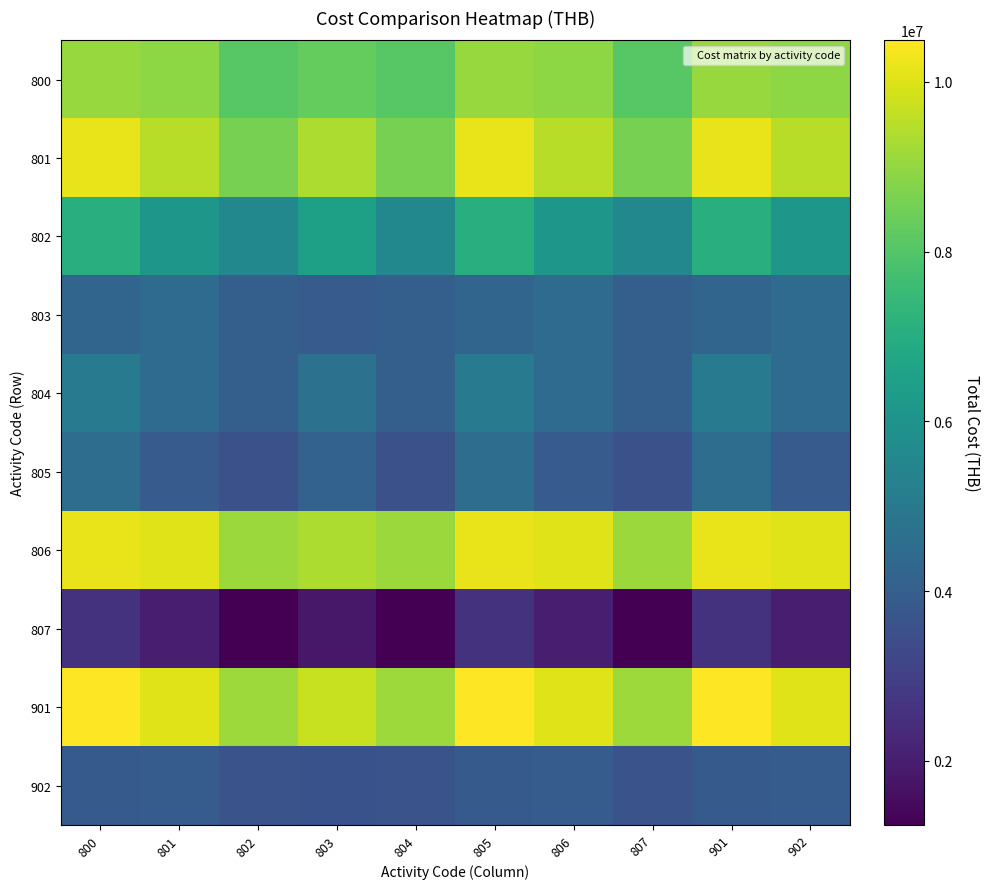

What is the maximum value shown in the chart?

10489477.4